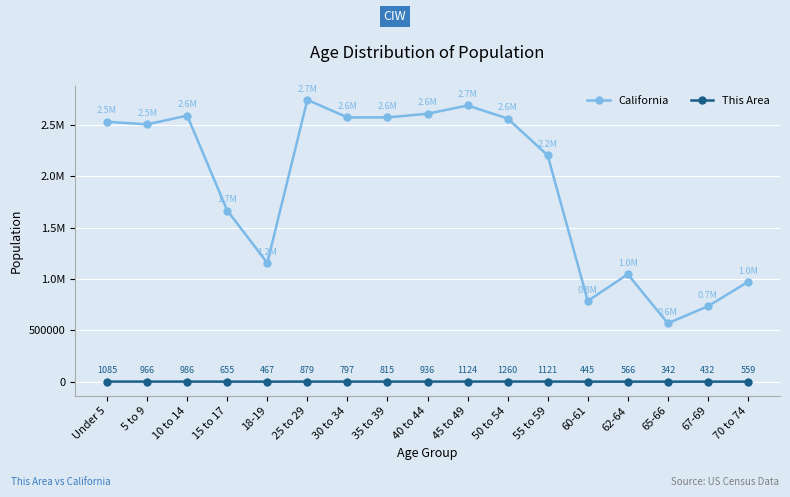

Reading right to left, what are all the values shown in this chart?

California: 70 to 74=971778	67-69=734741	65-66=568817	62-64=1045921	60-61=786276	55 to 59=2204296	50 to 54=2562552	45 to 49=2689819	40 to 44=2609131	35 to 39=2573579	30 to 34=2573468	25 to 29=2744409	18-19=1157002	15 to 17=1666938	10 to 14=2590930	5 to 9=2505839	Under 5=2531333
This Area: 70 to 74=559	67-69=432	65-66=342	62-64=566	60-61=445	55 to 59=1121	50 to 54=1260	45 to 49=1124	40 to 44=936	35 to 39=815	30 to 34=797	25 to 29=879	18-19=467	15 to 17=655	10 to 14=986	5 to 9=966	Under 5=1085